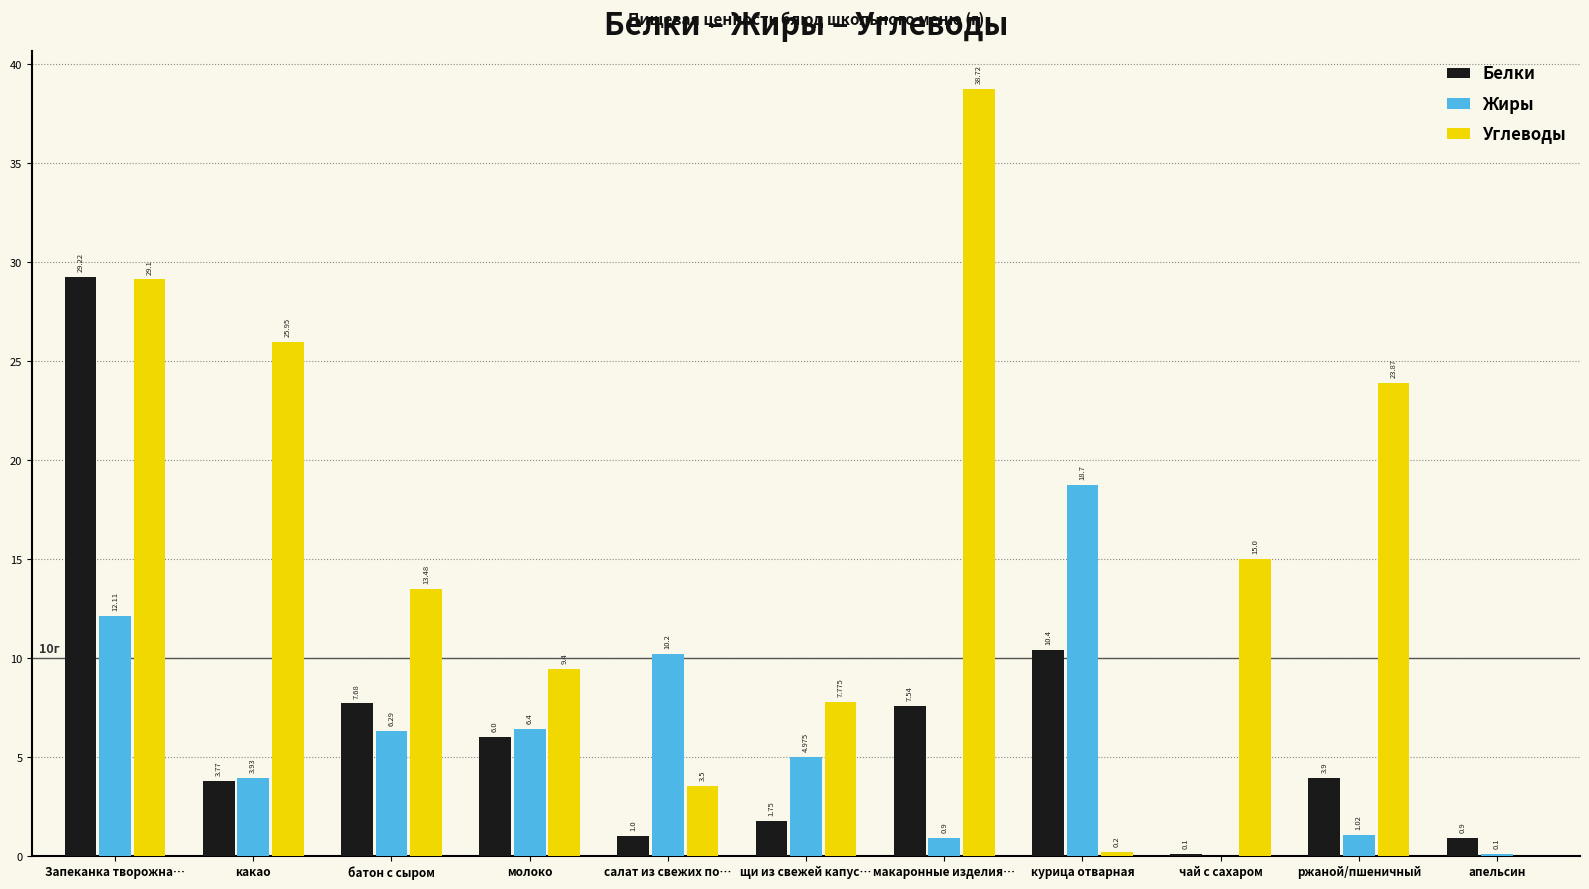

How many values in Жиры are above zero?

10